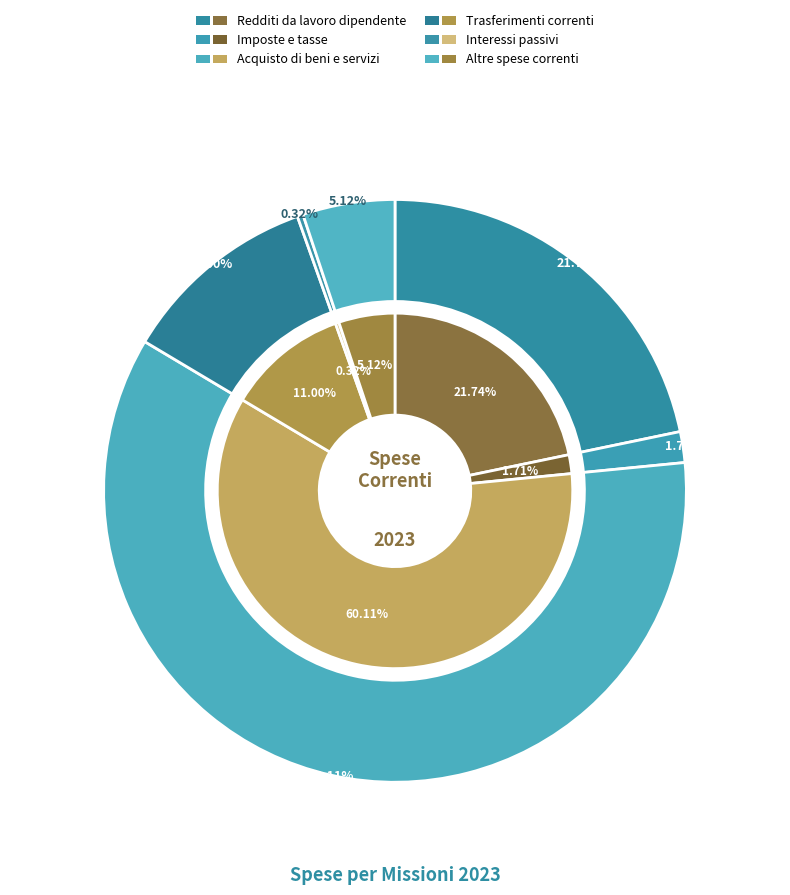

Which series has the largest range (max minus min)?

outer